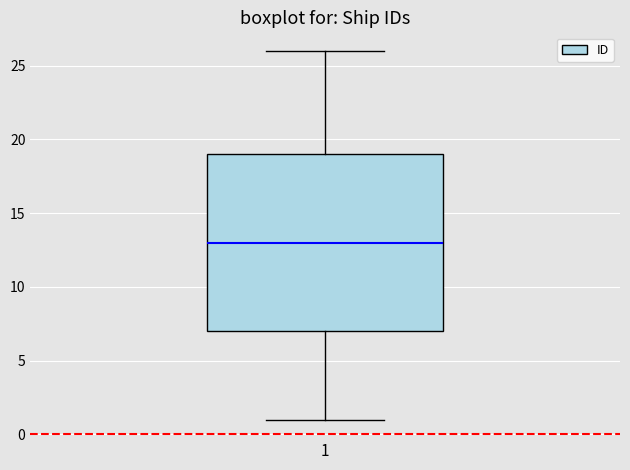

Where is the upper edge of the box at x = 1 on the y-axis? The values are not printed on the chart, so give them approximately, as read against the axis.

19